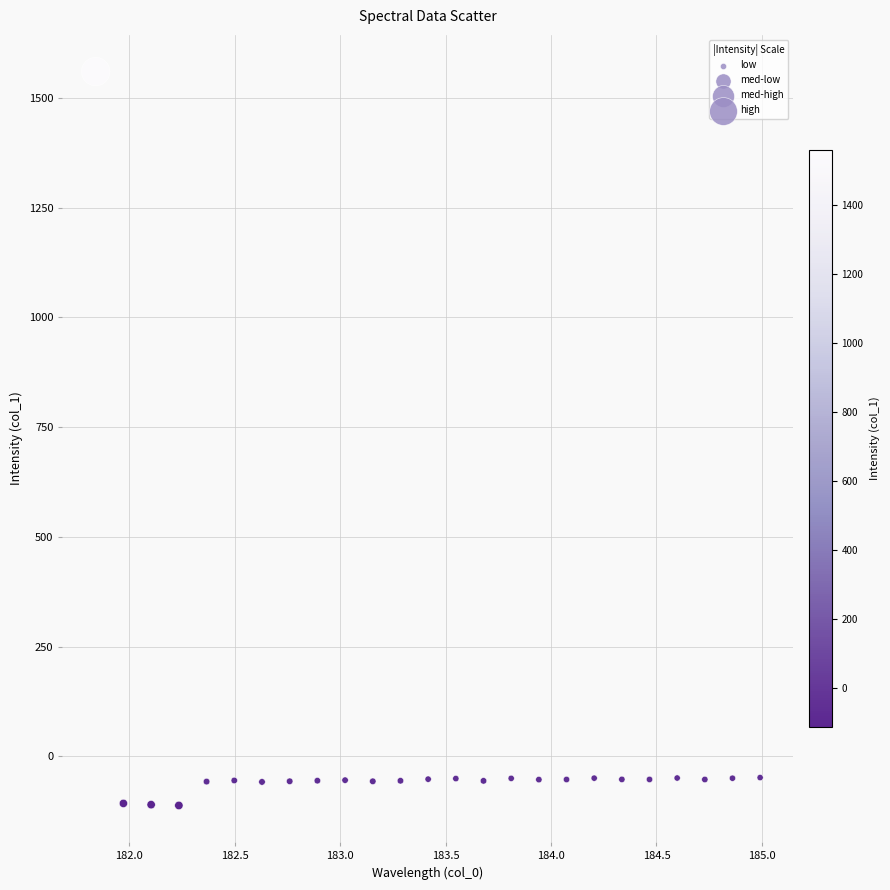

What is the range of Y values (max minus min)?

1671.8